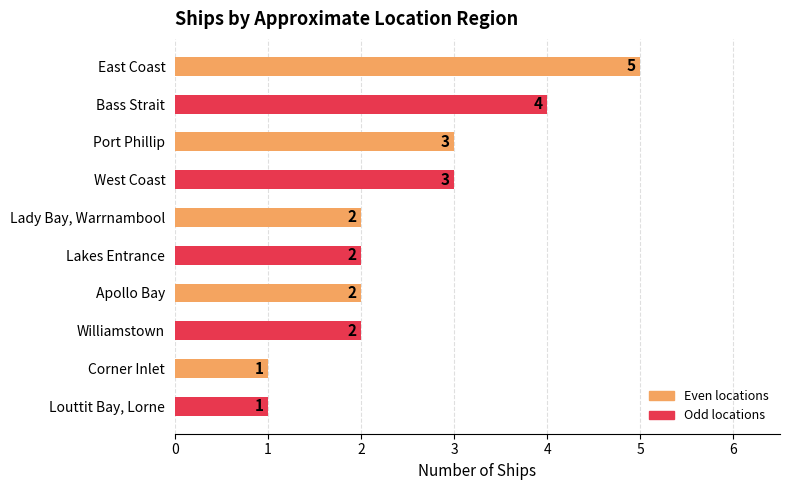

What is the sum of all values?

25